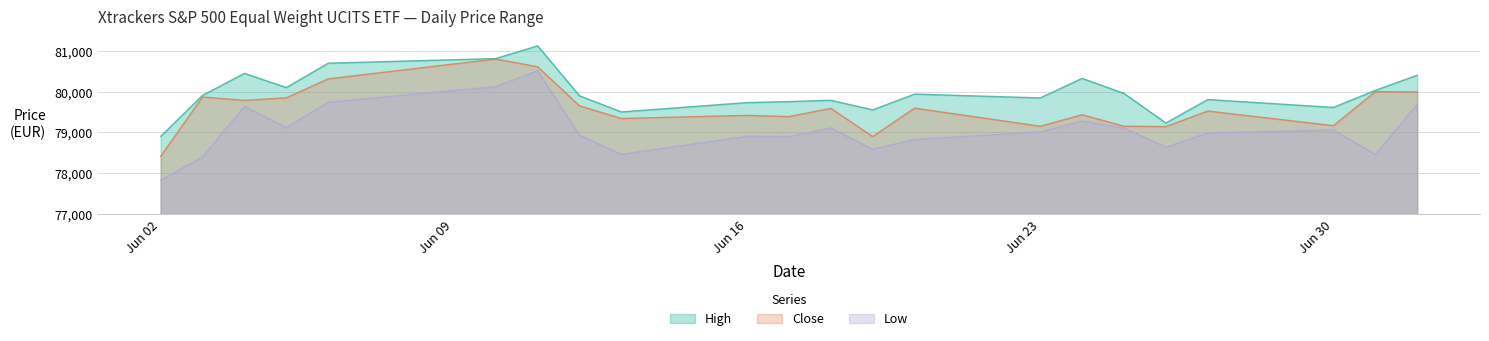

What position from the right is 19.06.2025?

10